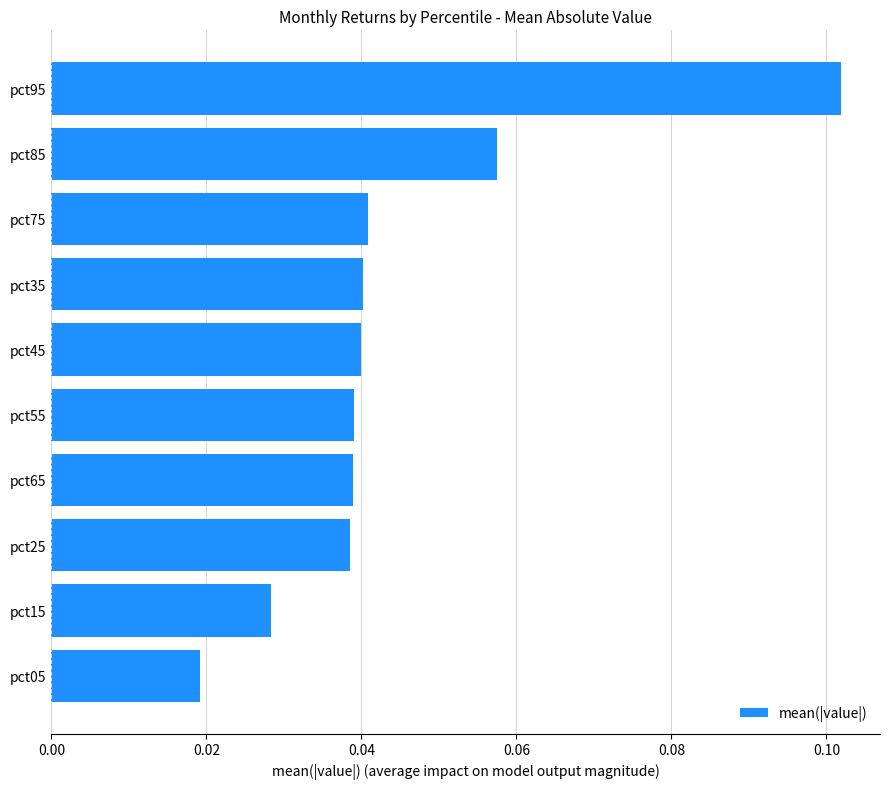

What is the sum of all values?

0.4